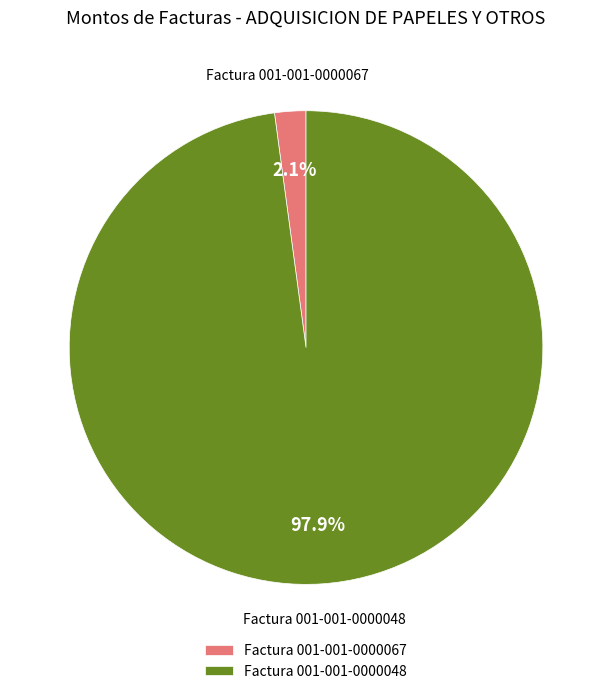

To the nearest percent, what is the difference between the largest and smallest slice percentages?

96%